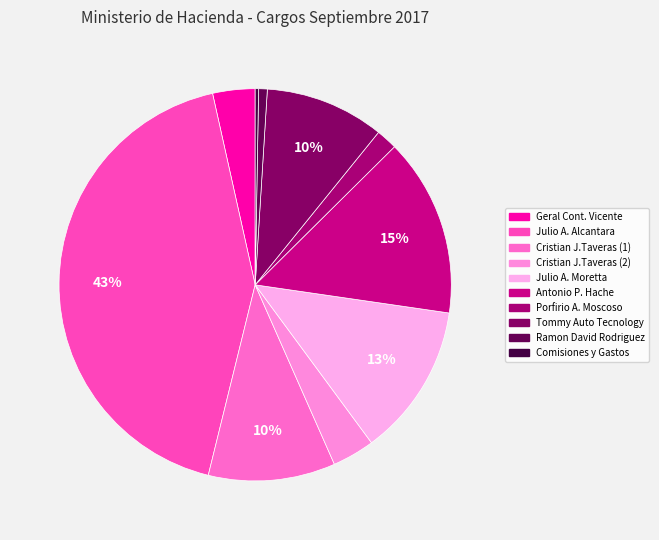

Is there any slice that represents more than half of the pie?

No